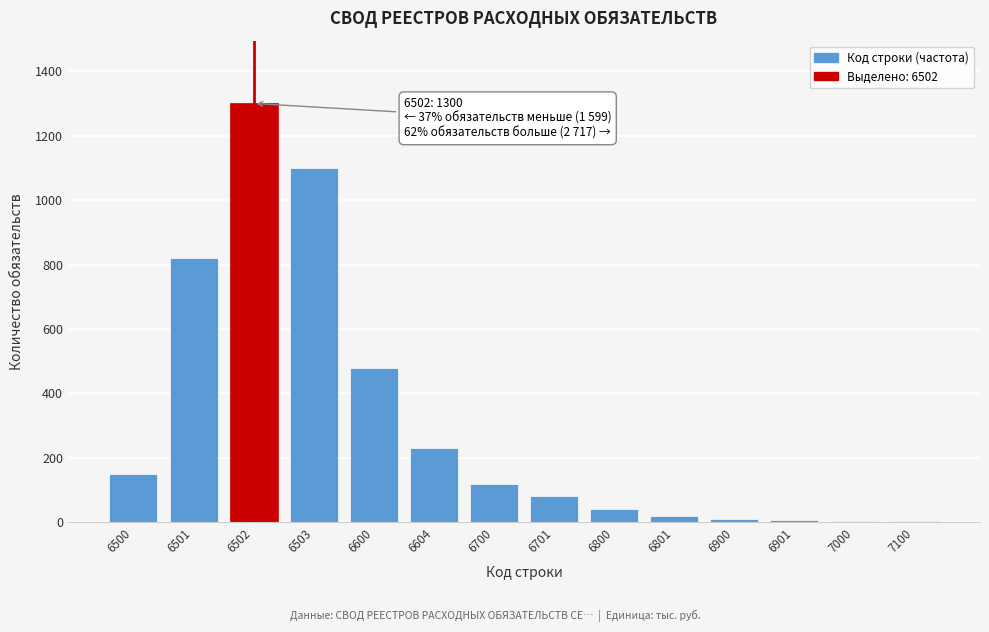

At which category does the chart reach its peak across all series?

6502